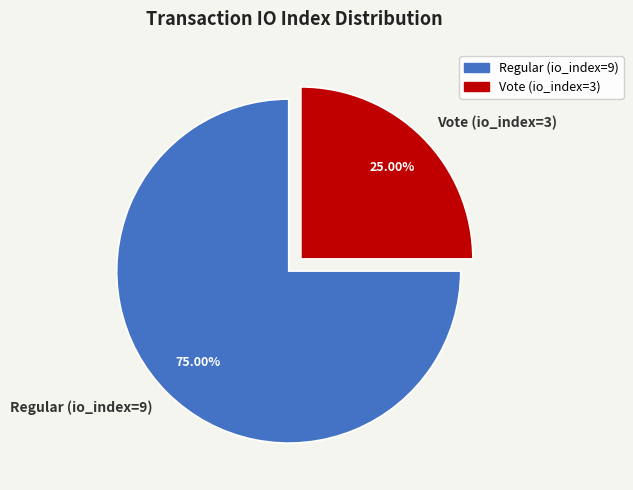

The Vote (io_index=3) slice represents 25% of the pie. True or false?

True